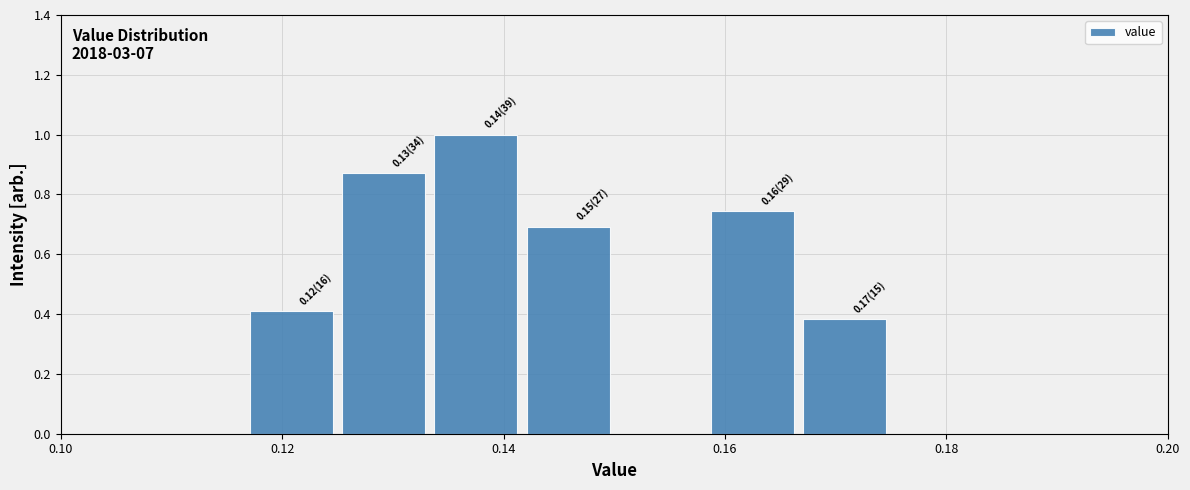

Over which range of the x-axis is the bar tallest?

0.134 to 0.142